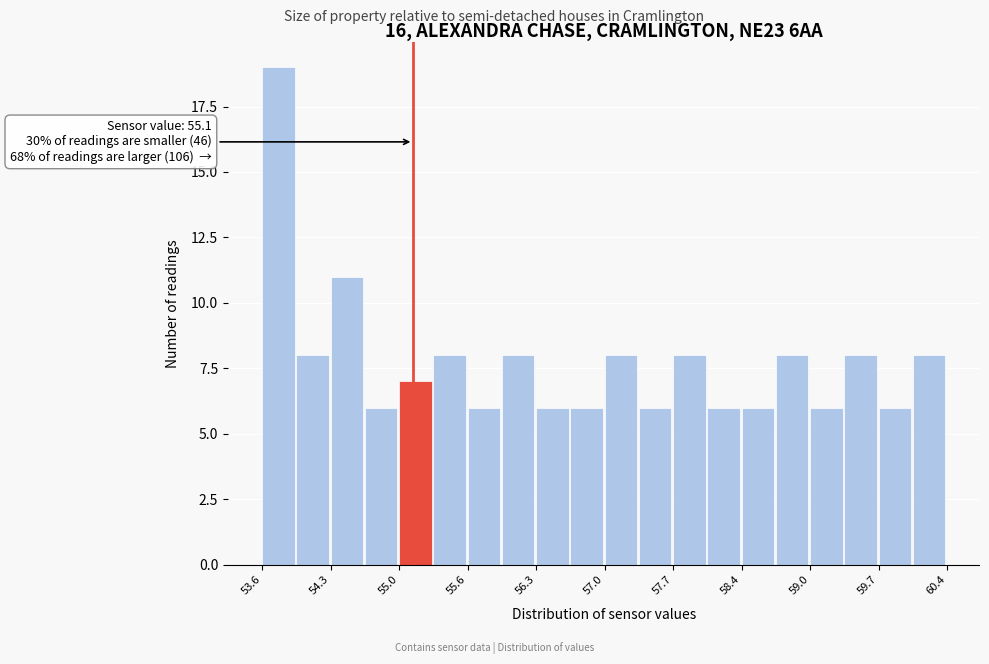

Read against the x-axis, roughly where is the centre of the tallest bar?

53.8